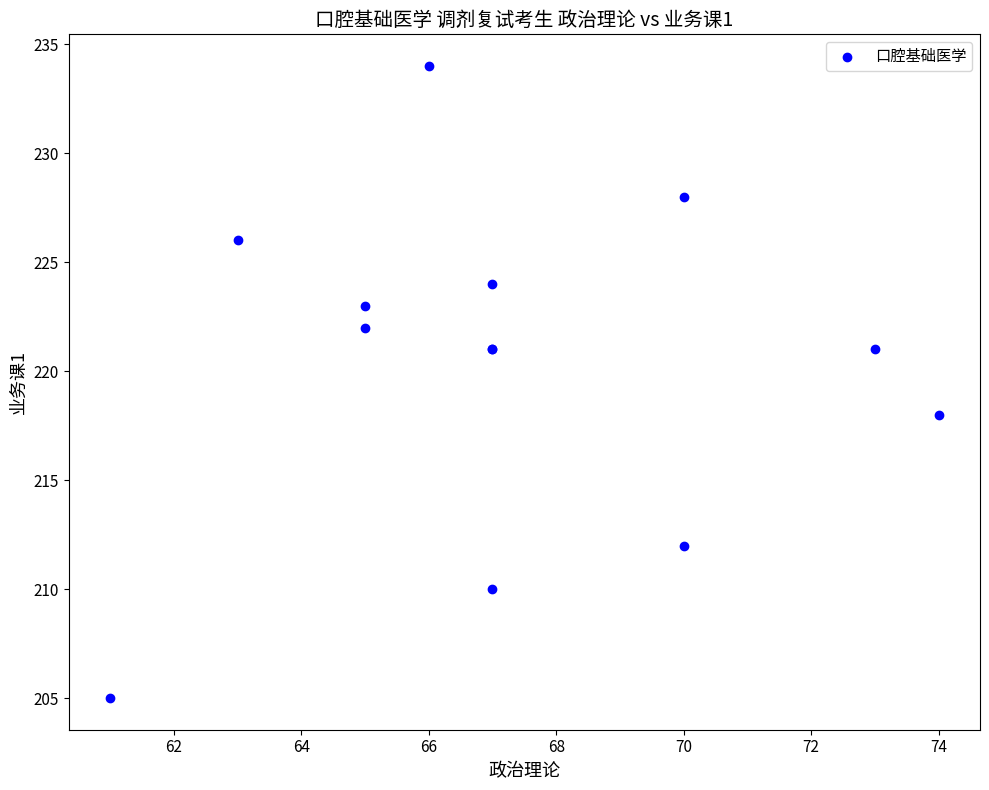

What Y value in the scatter plot is closest to 219?

218